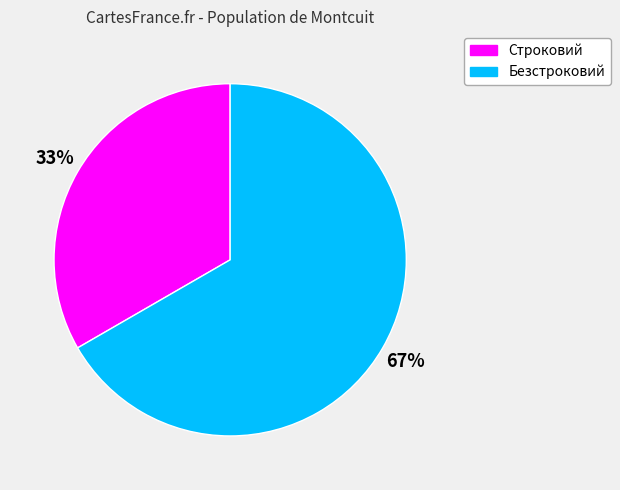

Is the sum of Безстроковий and Строковий greater than half?

Yes